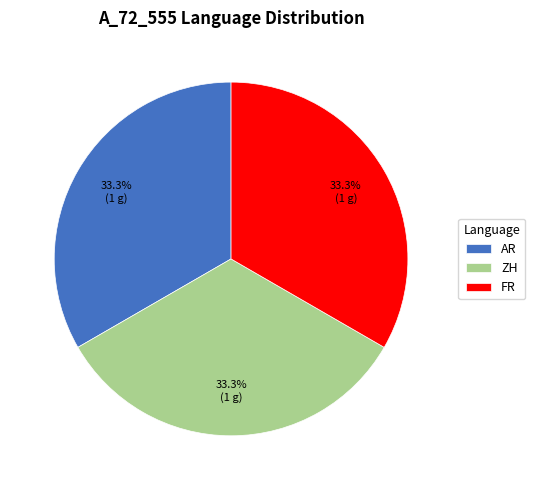

What percentage is NOT represented by AR?

66.7%